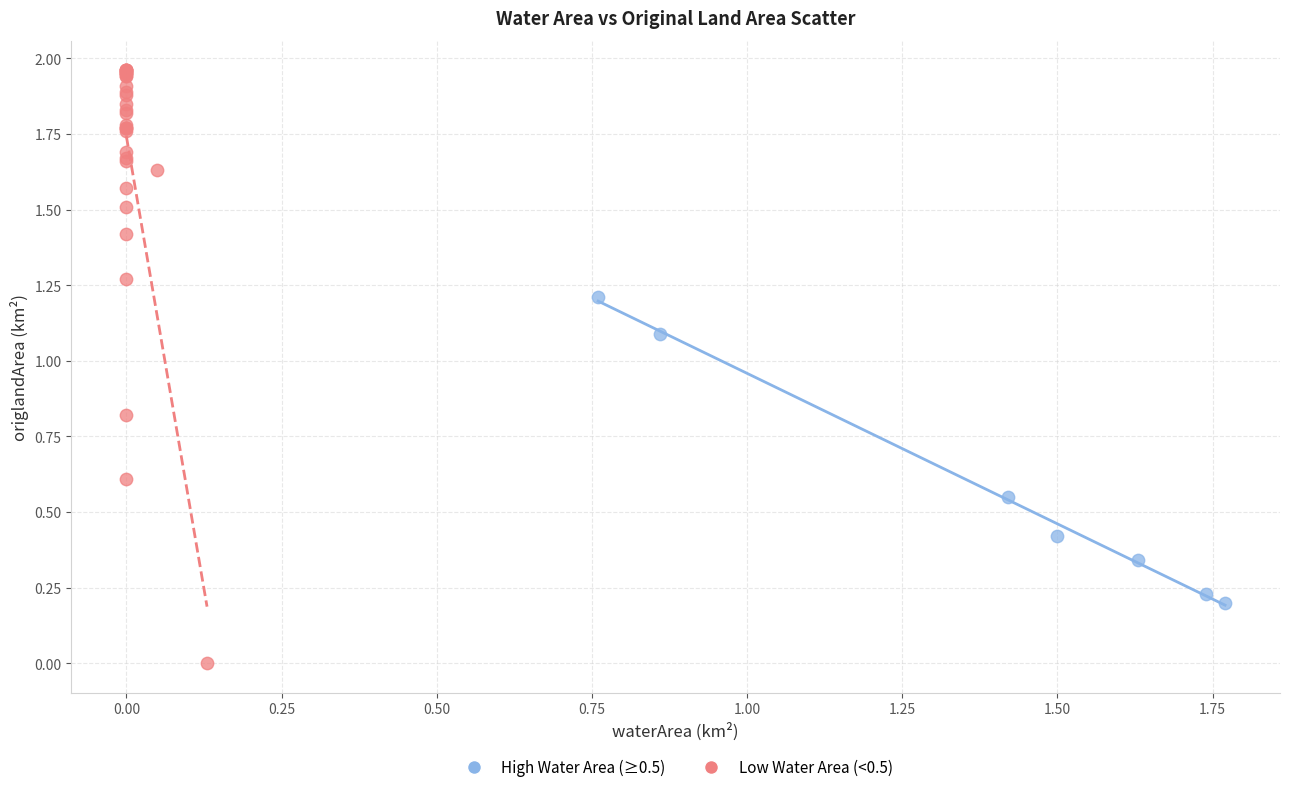

Which series contains the highest Y value?

Low Water Area (<0.5)